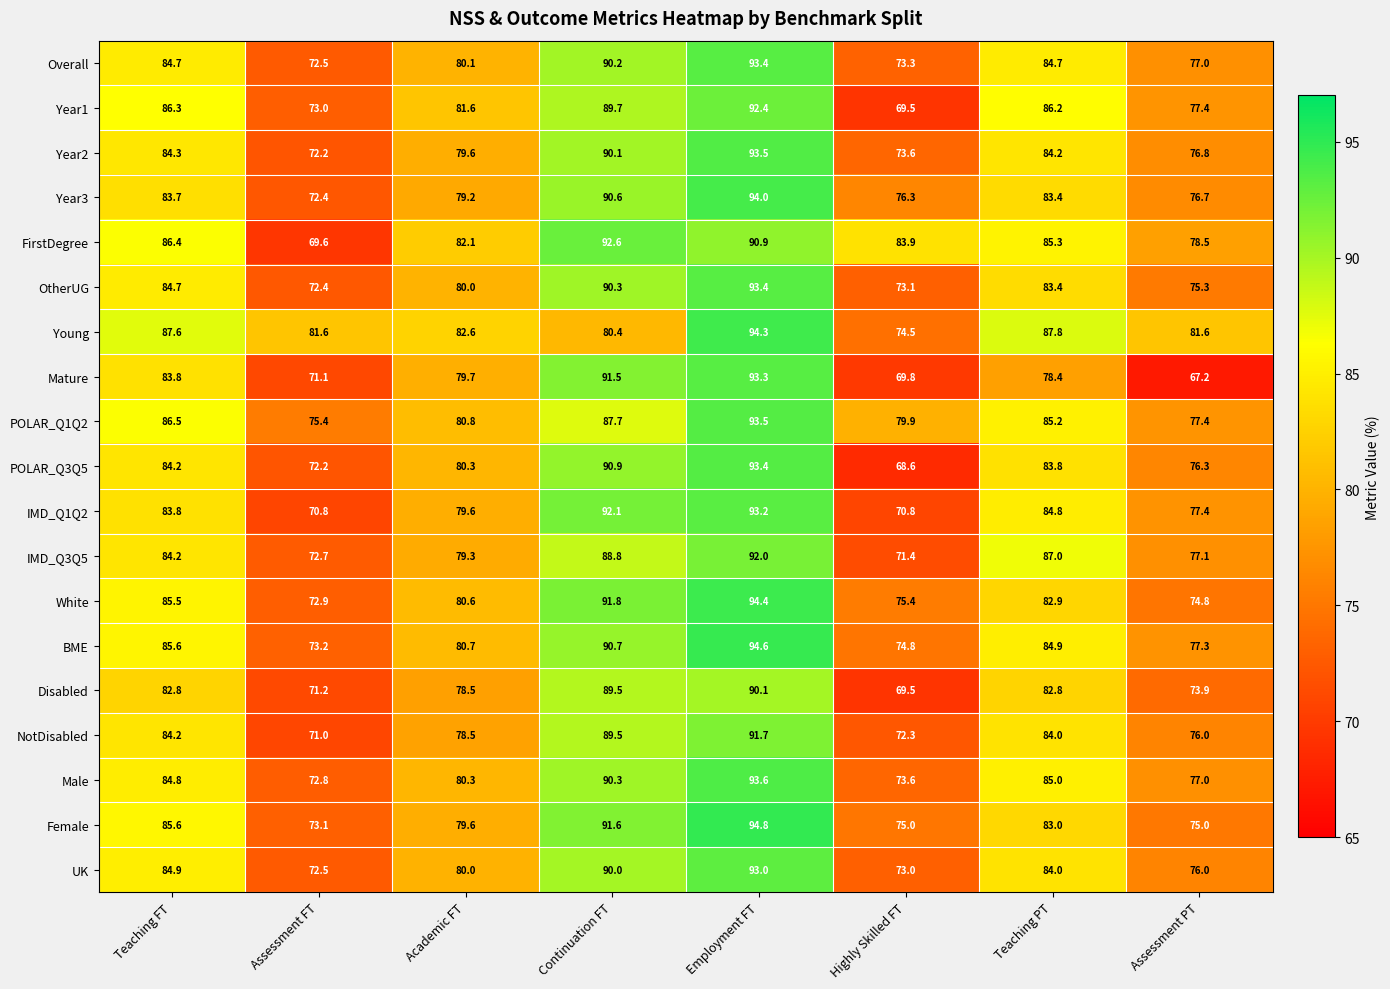

Which series has the largest total across all categories?

Young